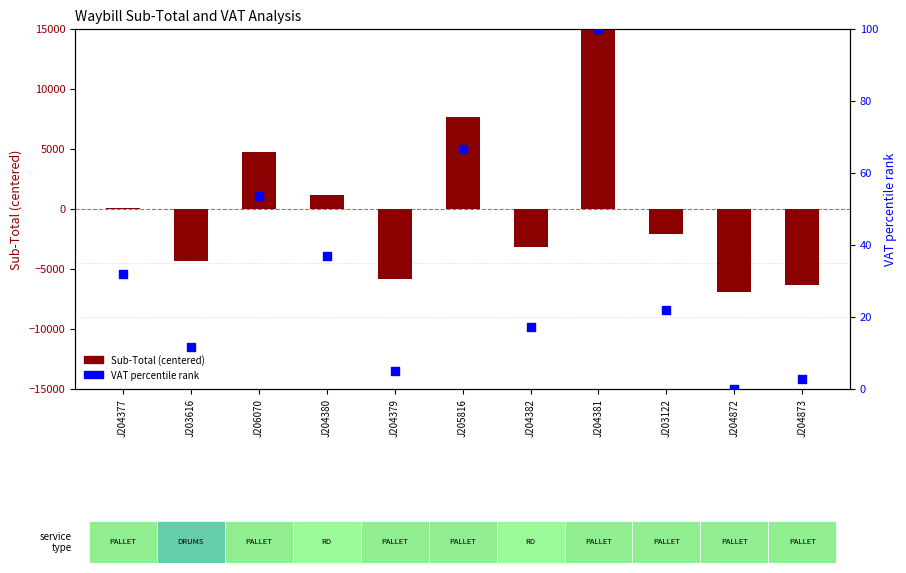

Which series reaches the maximum Y coordinate?

Sub-Total (centered)